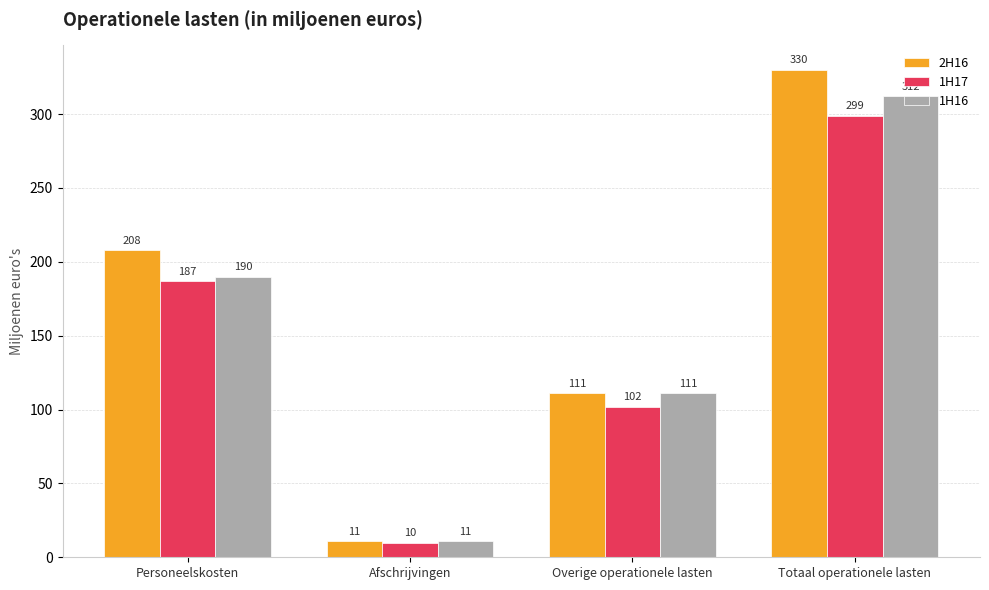

What position from the left is Overige operationele lasten?

3